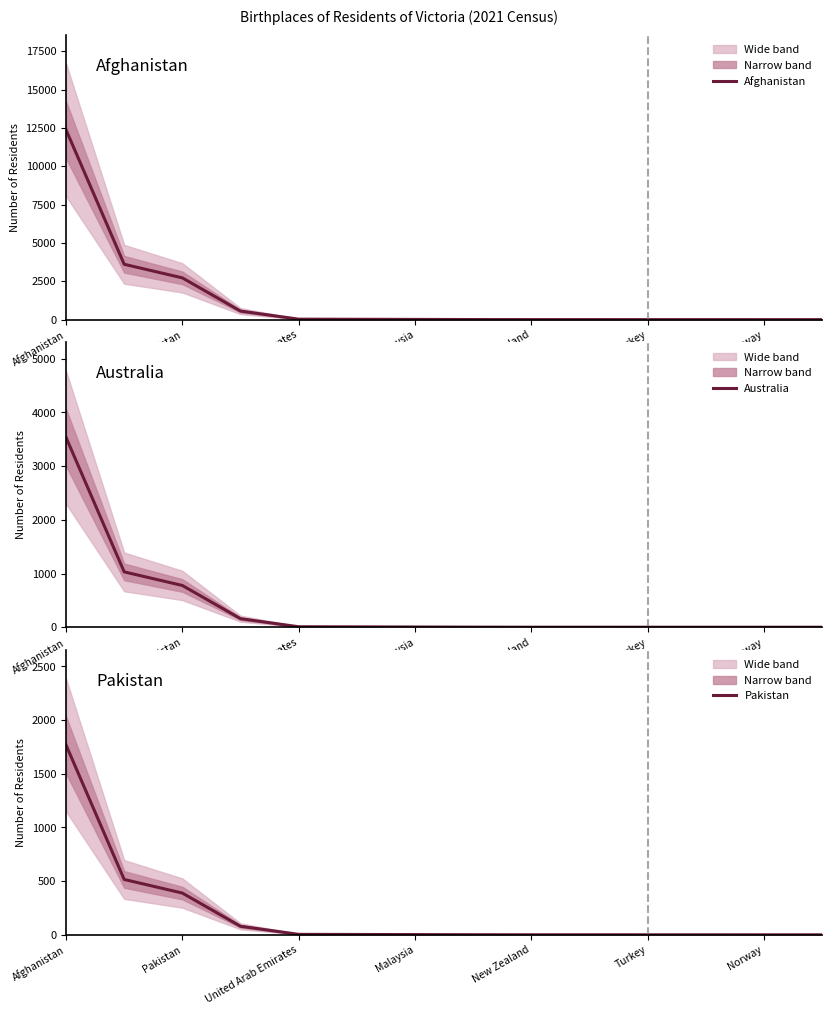

Which series has the largest total across all categories?

Afghanistan